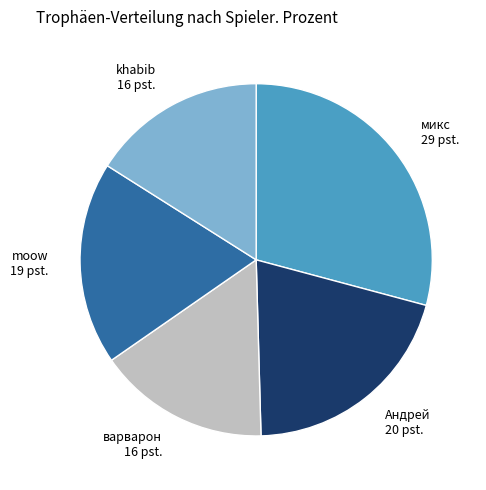

Is there a majority slice in this chart?

No